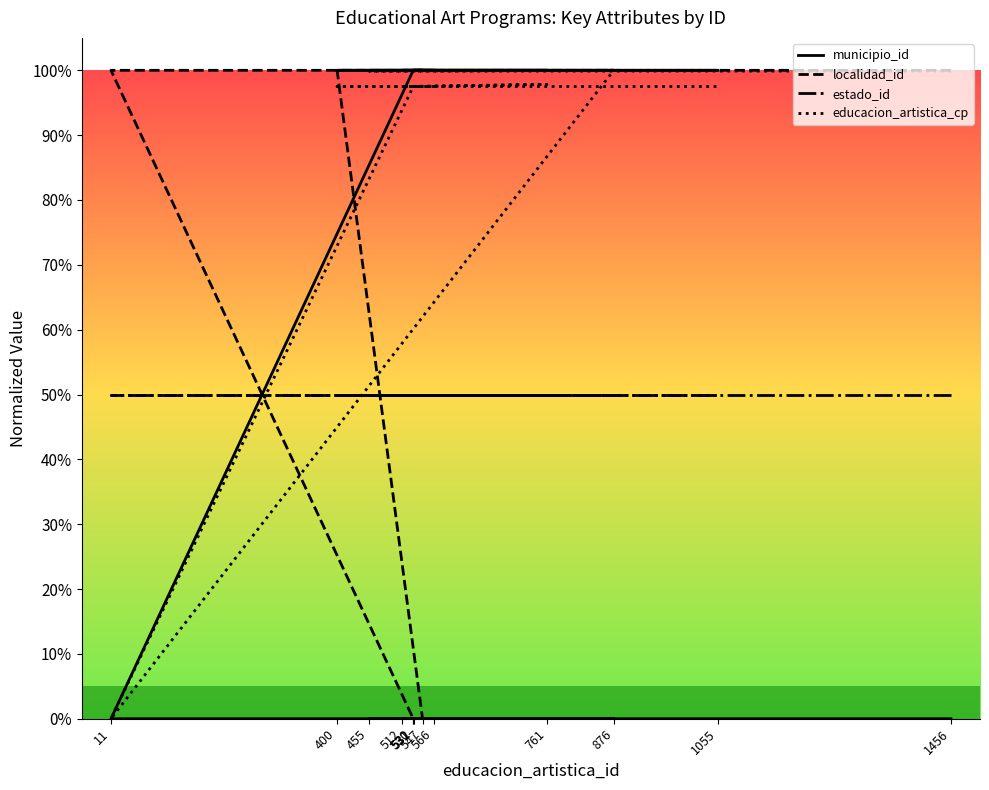

List the series in order of their overall mean, highest first.

educacion_artistica_cp, municipio_id, localidad_id, estado_id